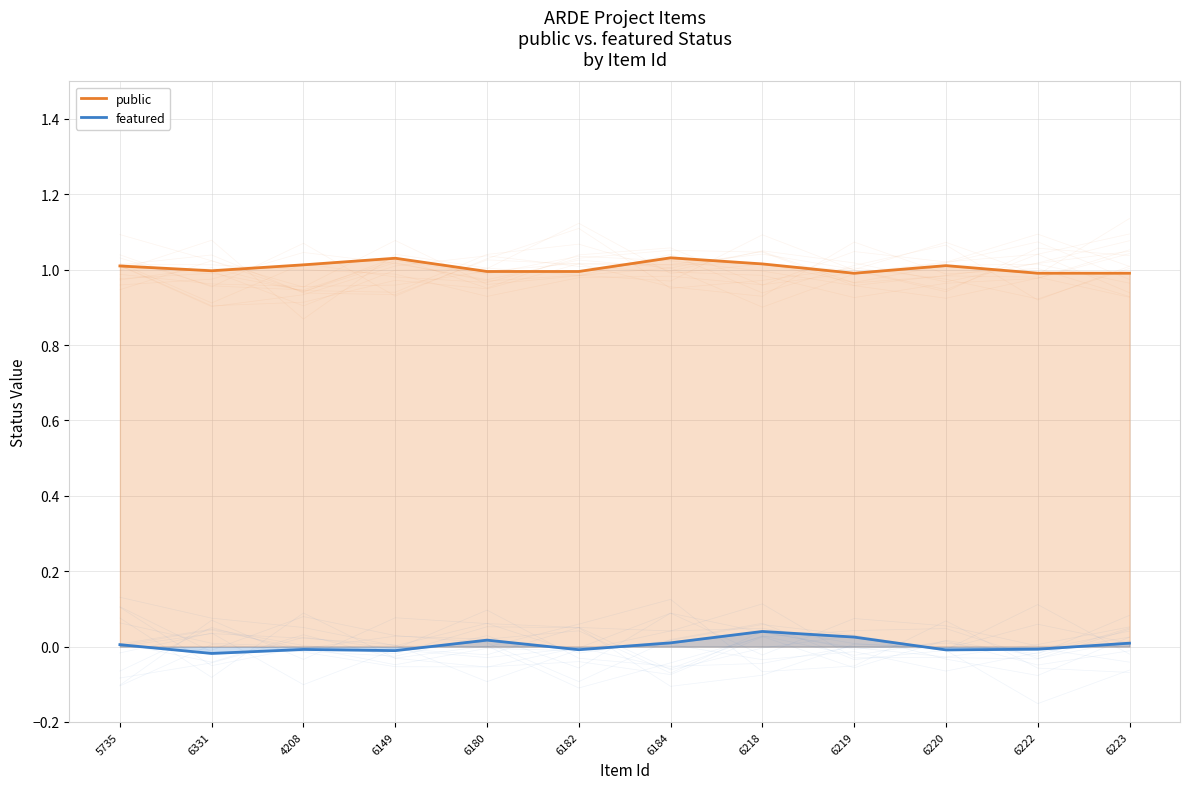

How many values in the featured series are below 0?

6